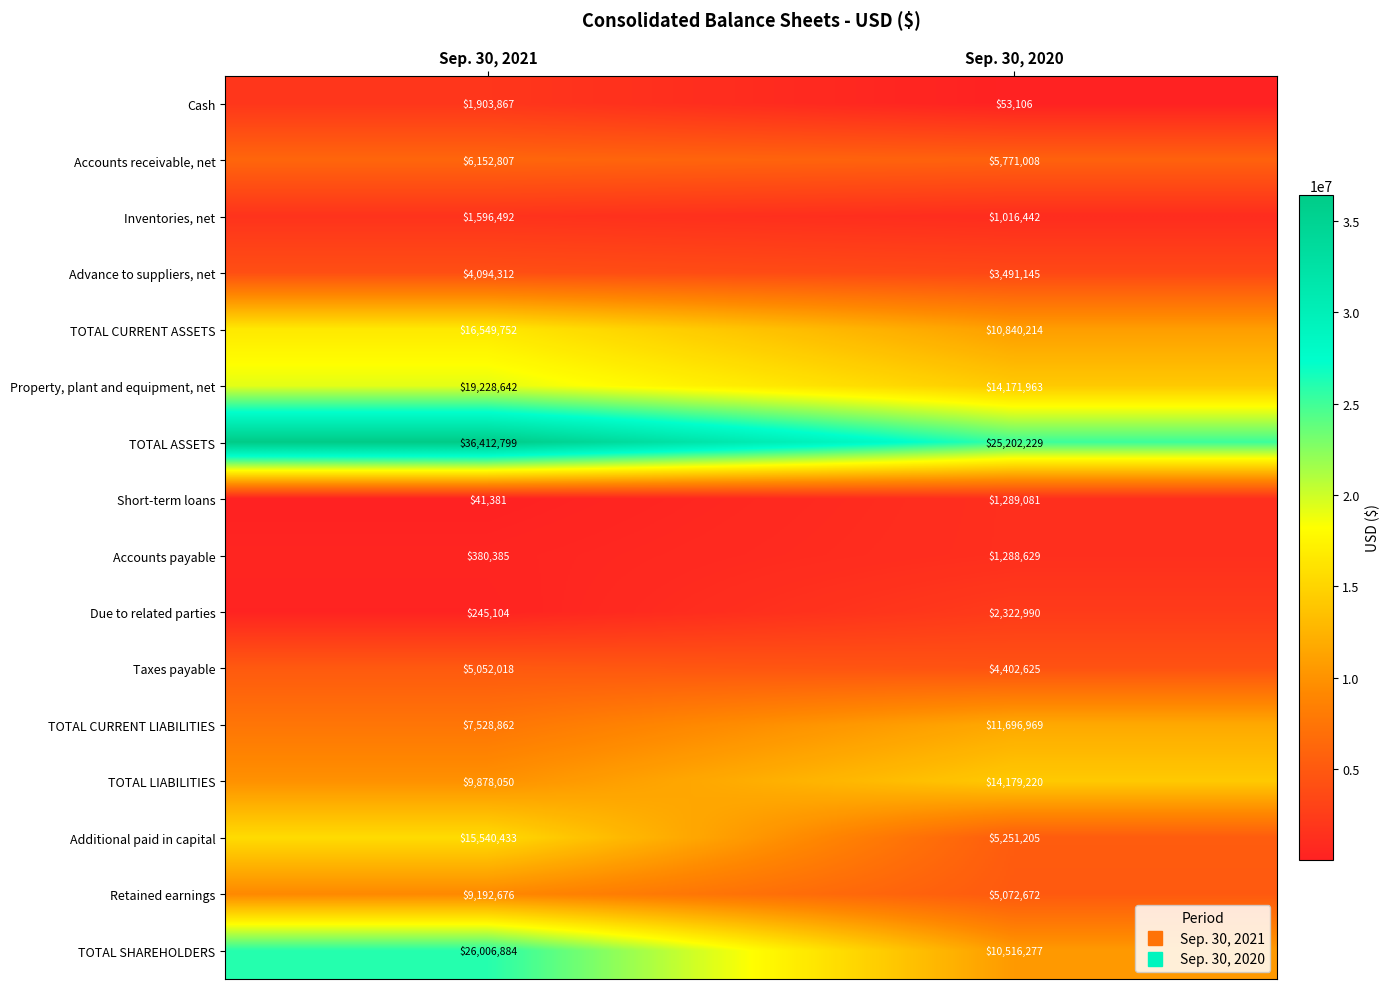

The value of Due to related parties at Sep. 30, 2021 is 409432. True or false?

False